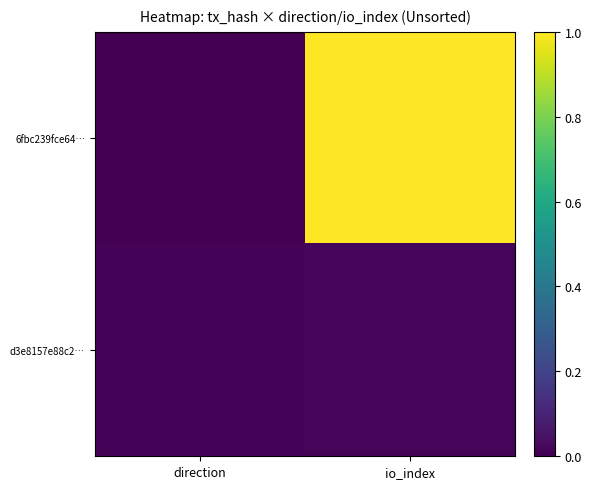

Which category has the lowest value across all series?

direction